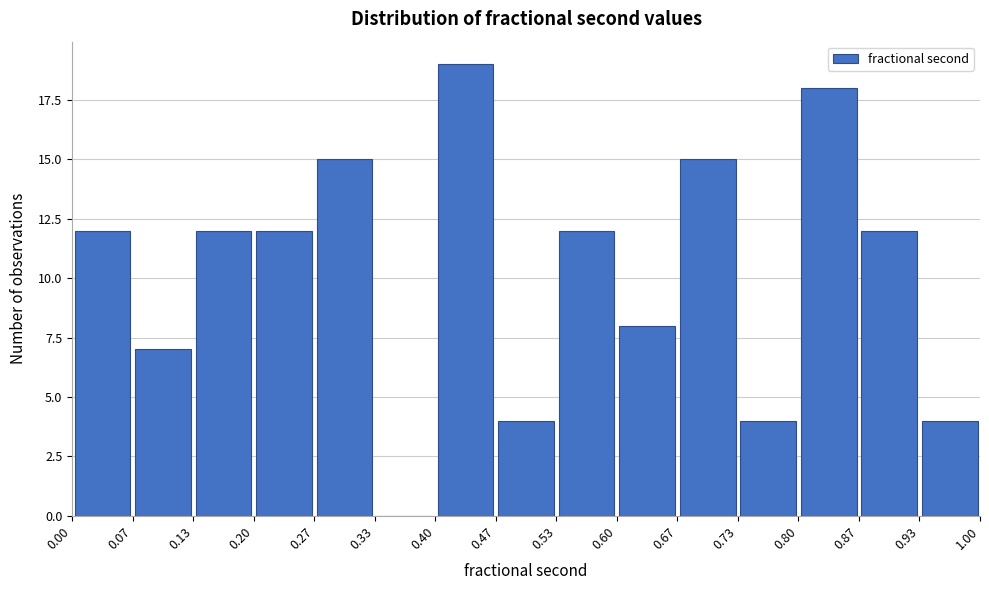

How tall is the bar that spans 0.07 to 0.13 on the x-axis? The values are not printed on the chart, so give them approximately, as read against the axis.

7